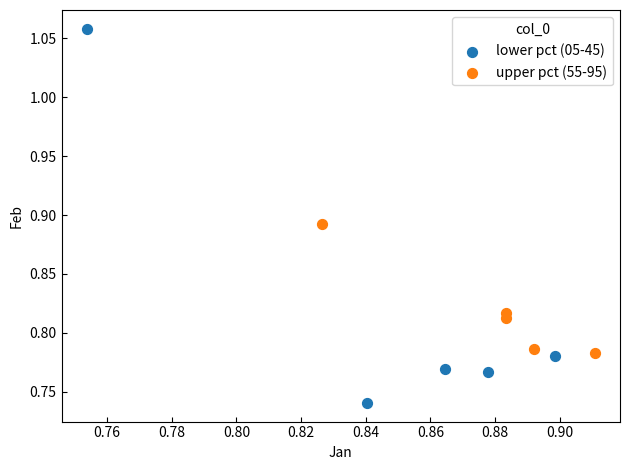

Which series contains the highest Y value?

lower pct (05-45)